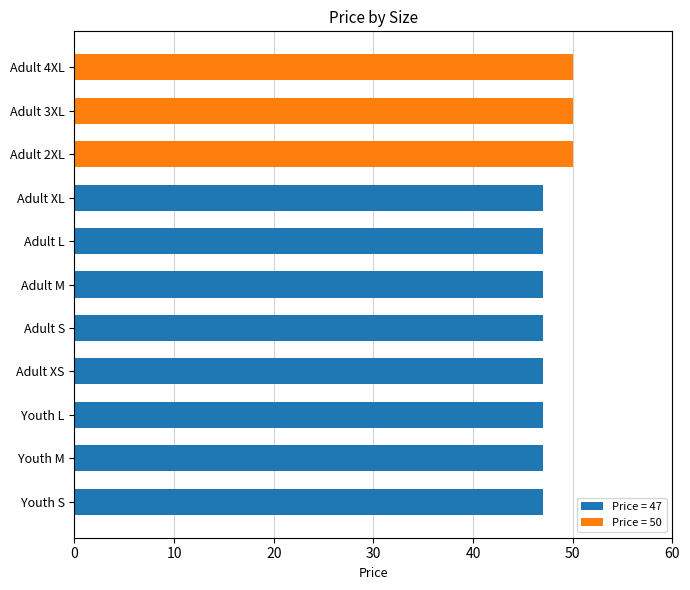

Reading top to bottom, transcribe all the data shown in this chart.

Adult 4XL=50	Adult 3XL=50	Adult 2XL=50	Adult XL=47	Adult L=47	Adult M=47	Adult S=47	Adult XS=47	Youth L=47	Youth M=47	Youth S=47